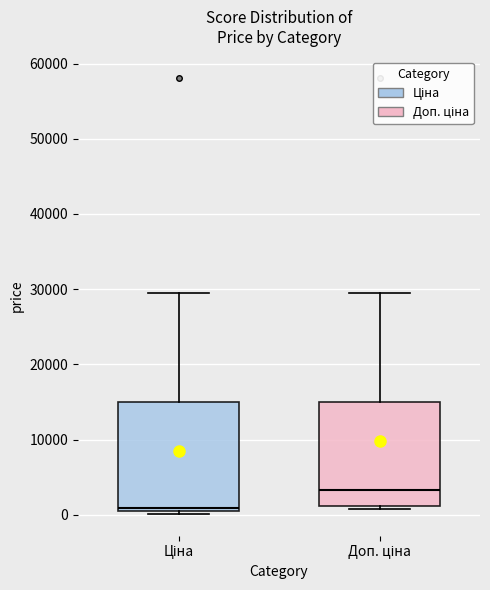

Reading left to right, read every box against the y-axis: the position of its median line, the range the box covers, and the ends of its whiskers. The values are not printed on the chart, so give them approximately, as read against the axis.

Ціна: median 1000 (just above the box's lower edge), box 1000 to 15000, whiskers 0 to 30000
Доп. ціна: median 3000, box 1000 to 15000, whiskers 1000 (just below the box's lower edge) to 30000